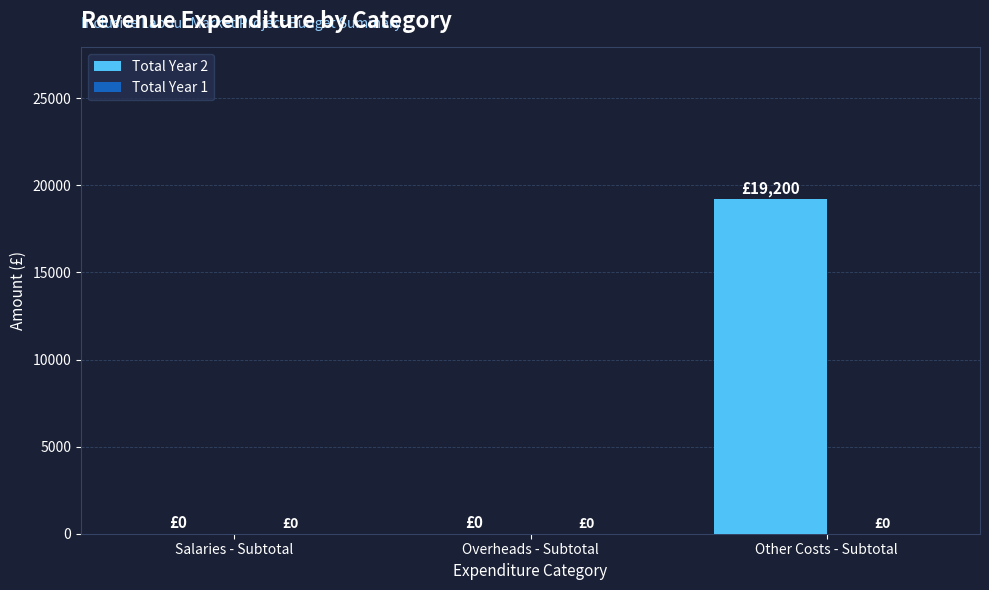

Reading left to right, transcribe all the data shown in this chart.

Salaries - Subtotal=0	Overheads - Subtotal=0	Other Costs - Subtotal=19200